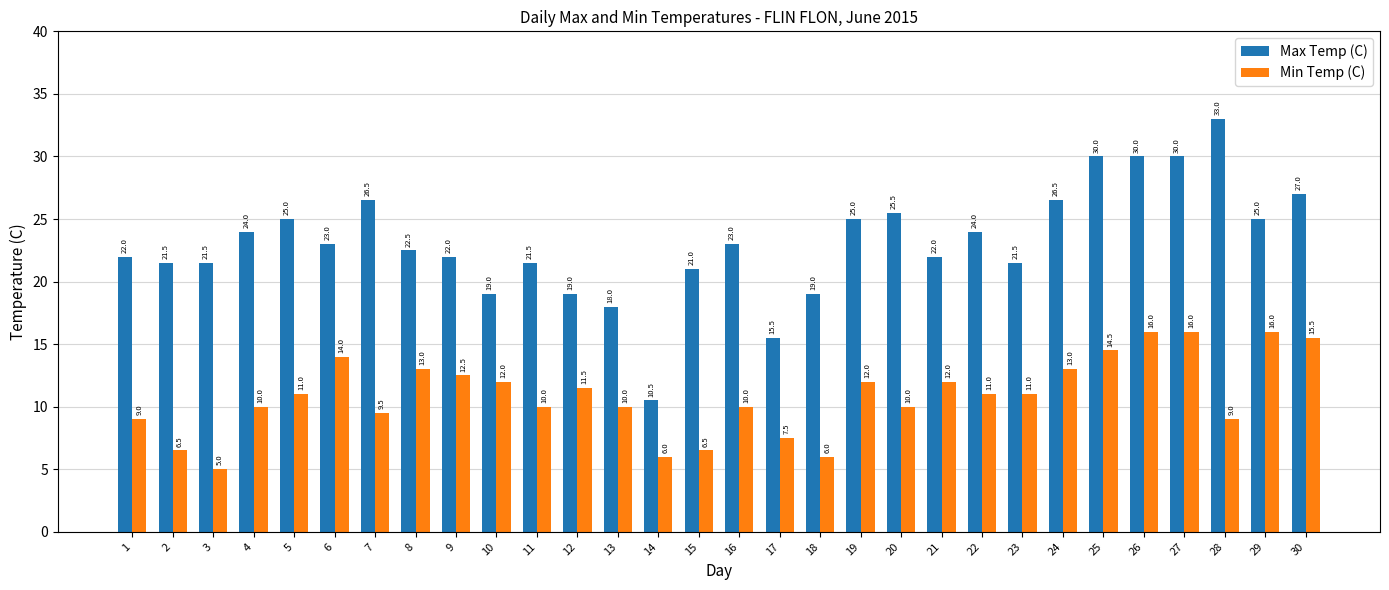

How many series are shown in this chart?

2